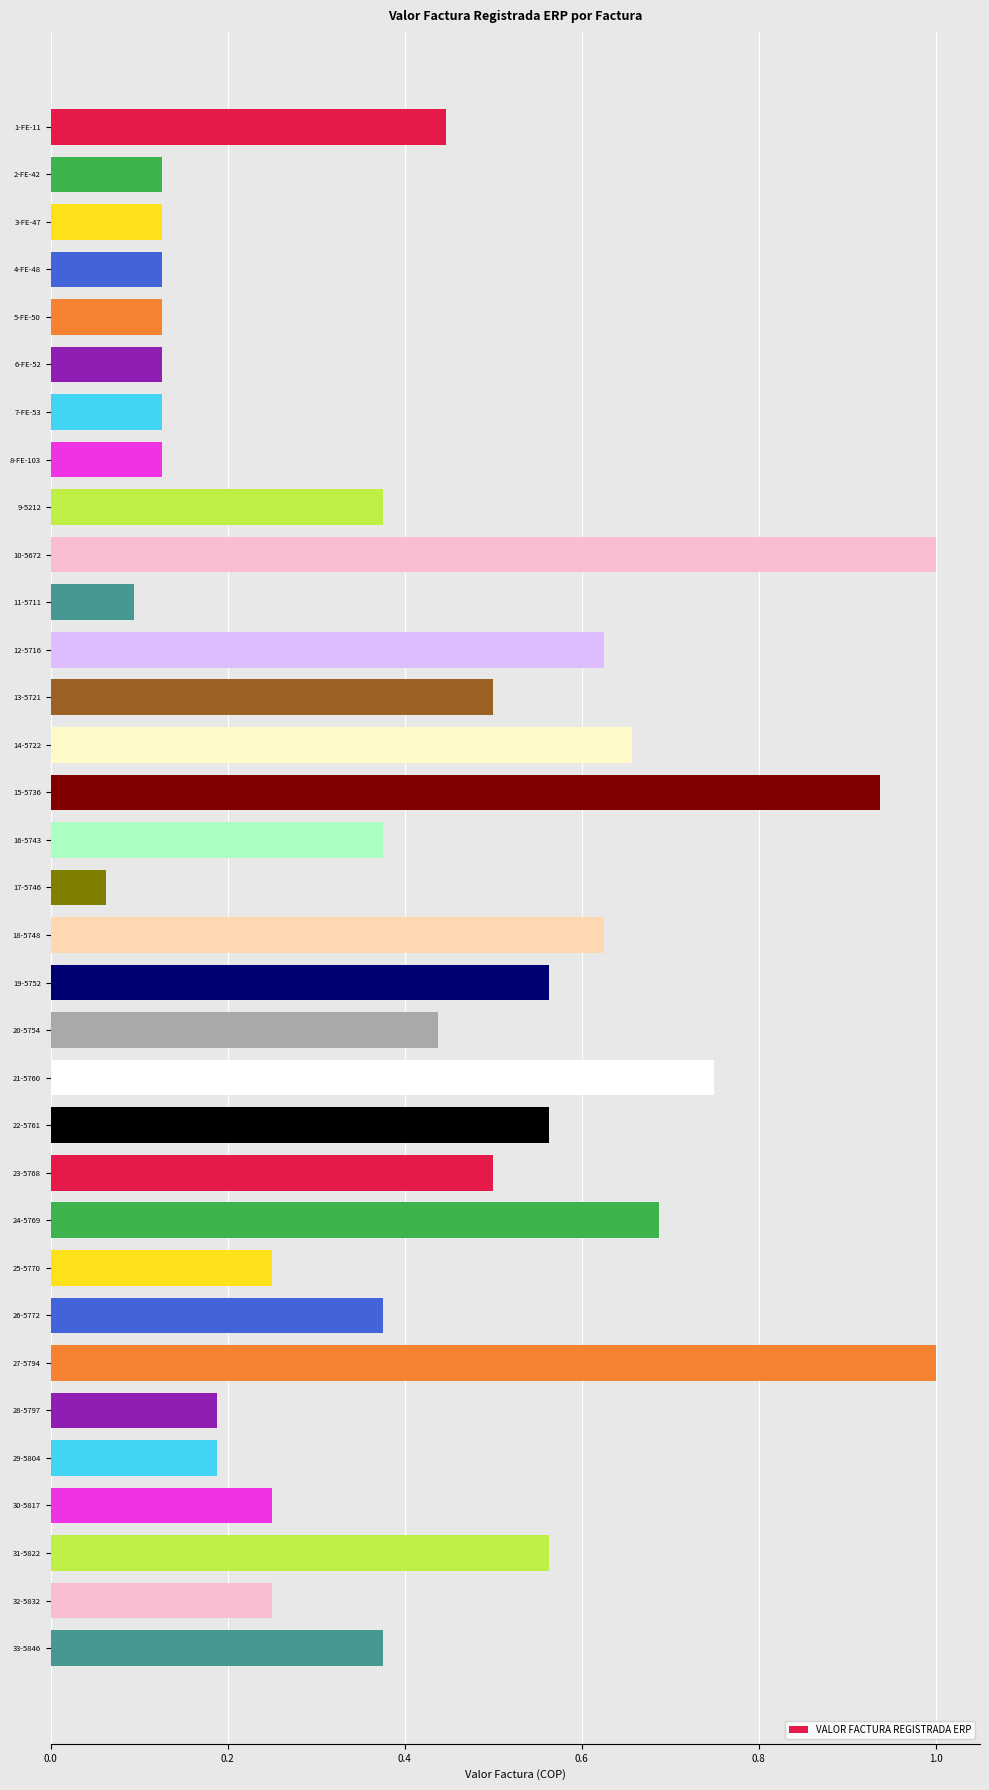

What is the sum of all values?

13.5